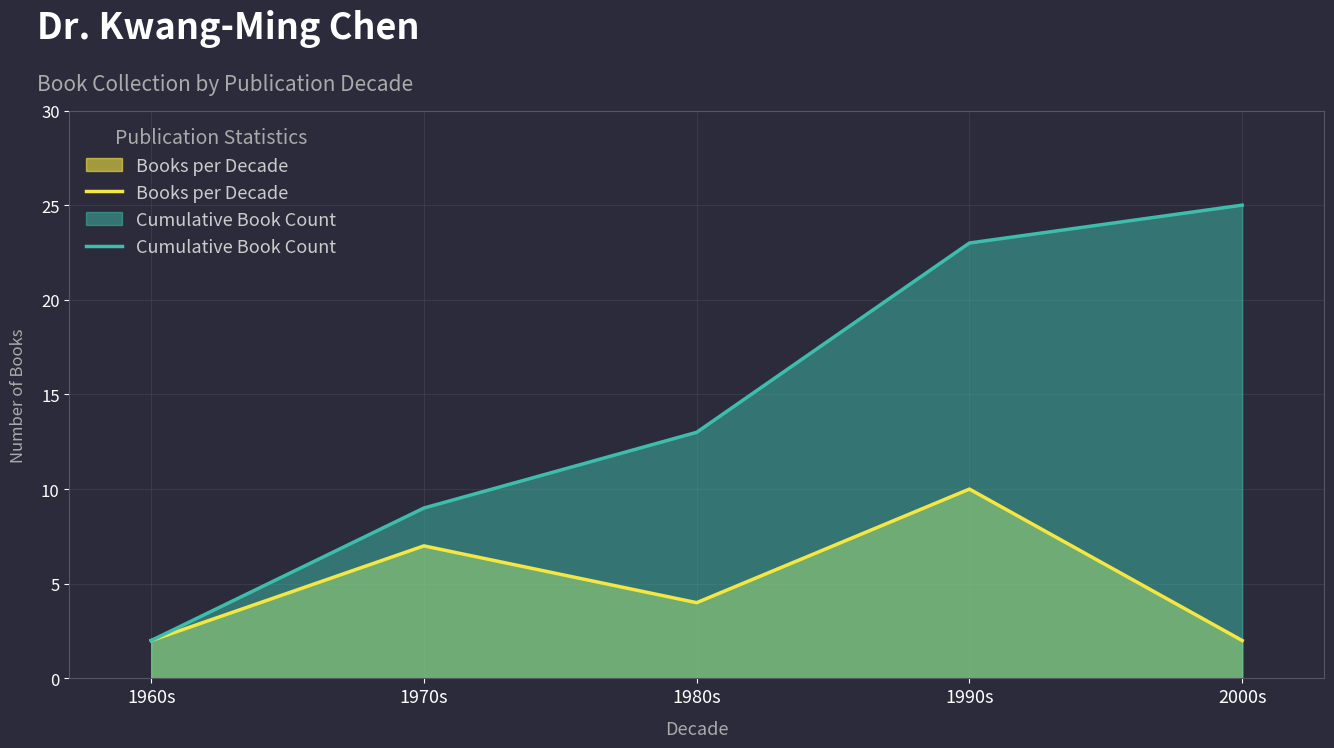

List the series in order of their peak value, highest first.

Cumulative Book Count, Books per Decade